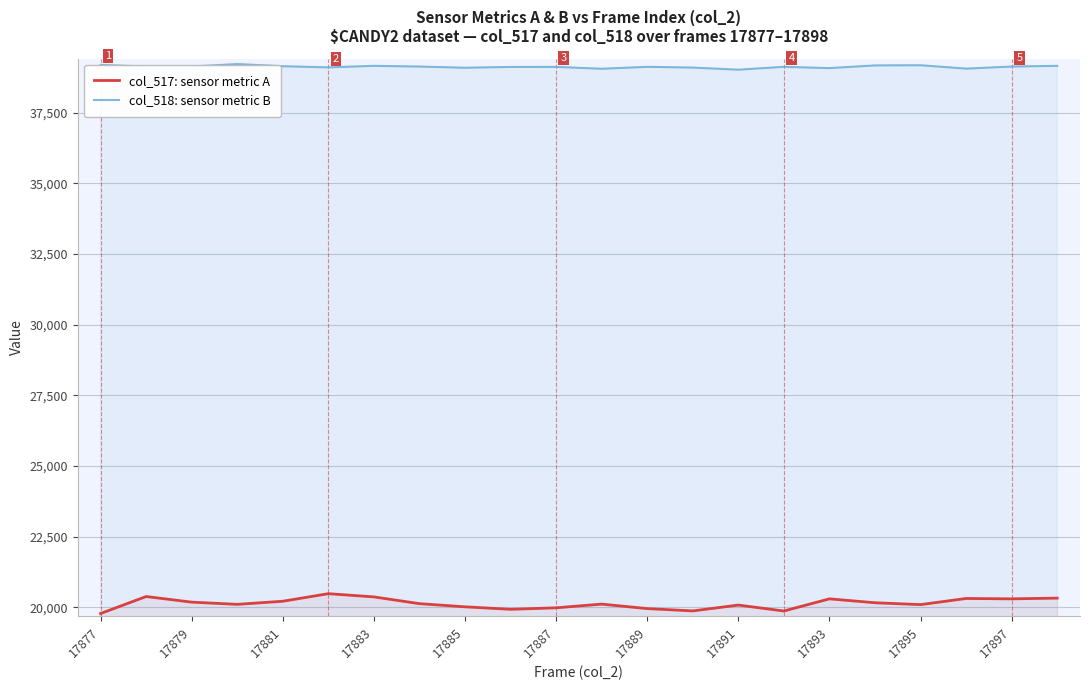

What is the total value across all series at 17895?

59270